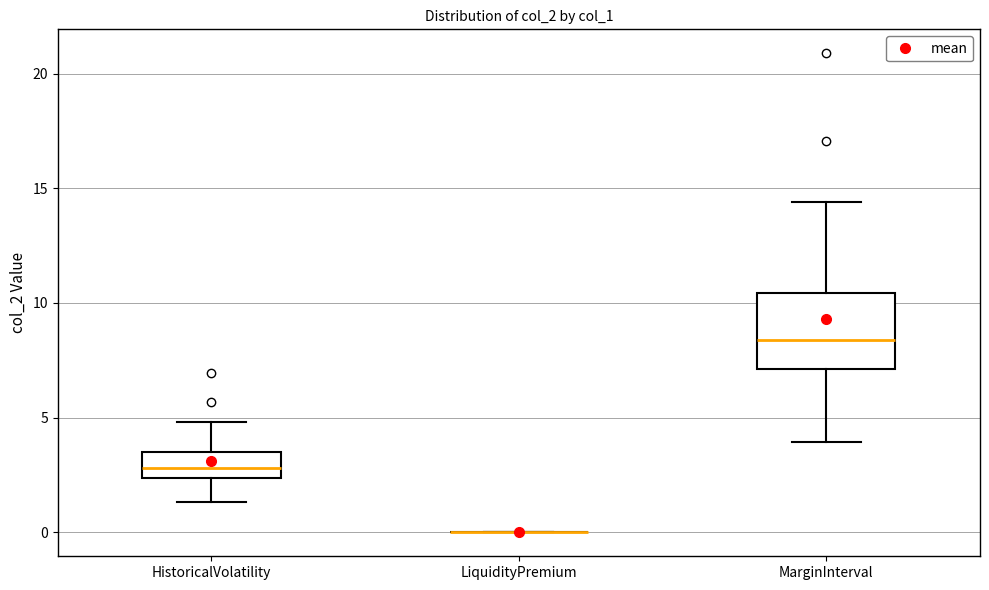

Reading left to right, transcribe this box plot: for each box, give where its median line is, the range the box spans, and where its two whiskers end, as read against the y-axis. The values are not printed on the chart, so give them approximately, as read against the axis.

HistoricalVolatility: median 3.0, box 2.5 to 3.5, whiskers 1.5 to 5.0
LiquidityPremium: box collapsed to a line at 0.0, whiskers 0.0 to 0.0
MarginInterval: median 8.5, box 7.0 to 10.5, whiskers 4.0 to 14.5